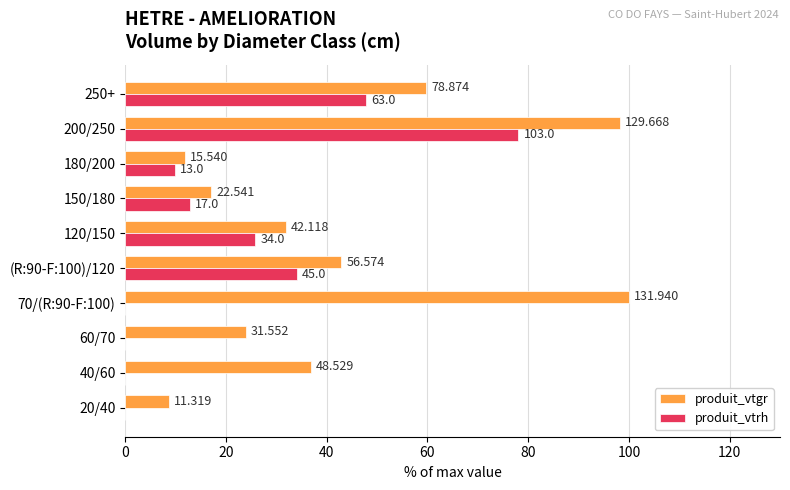

Reading left to right, transcribe all the data shown in this chart.

produit_vtgr: 8.6	36.8	23.9	100.0	42.9	31.9	17.1	11.8	98.3	59.8
produit_vtrh: 0.0	0.0	0.0	0.0	34.1	25.8	12.9	9.9	78.1	47.7